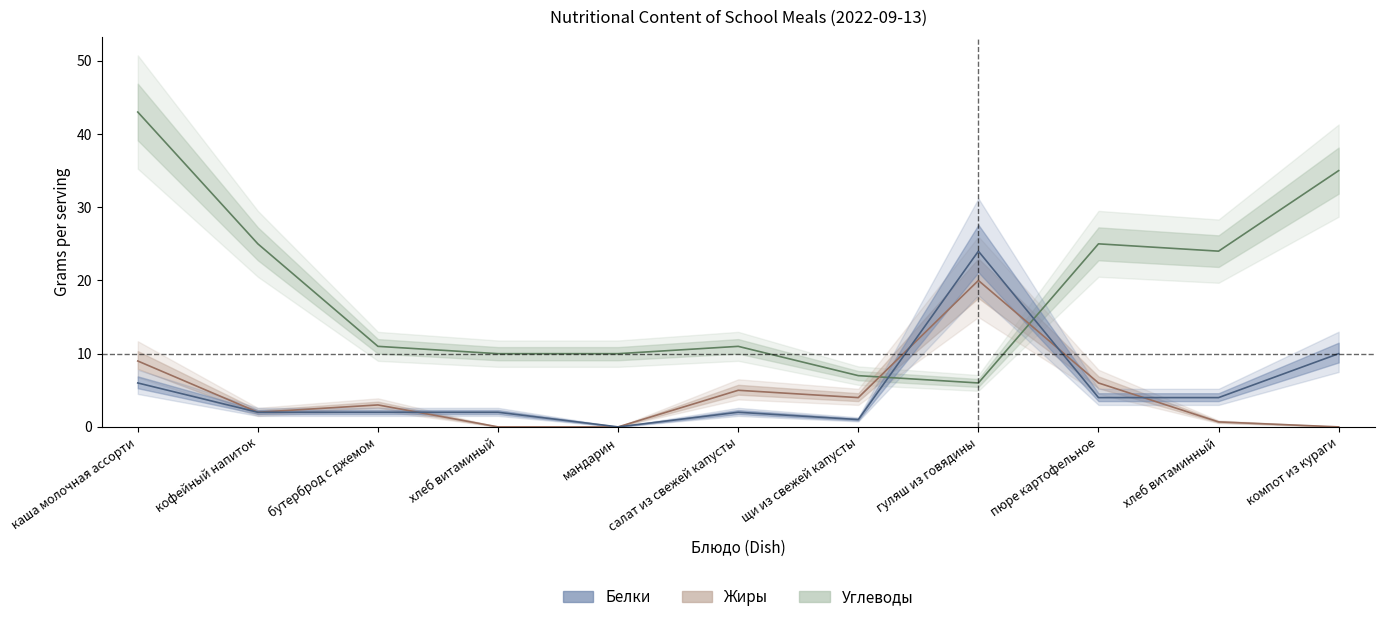

Which has a higher value, пюре картофельное or кофейный напиток?

пюре картофельное